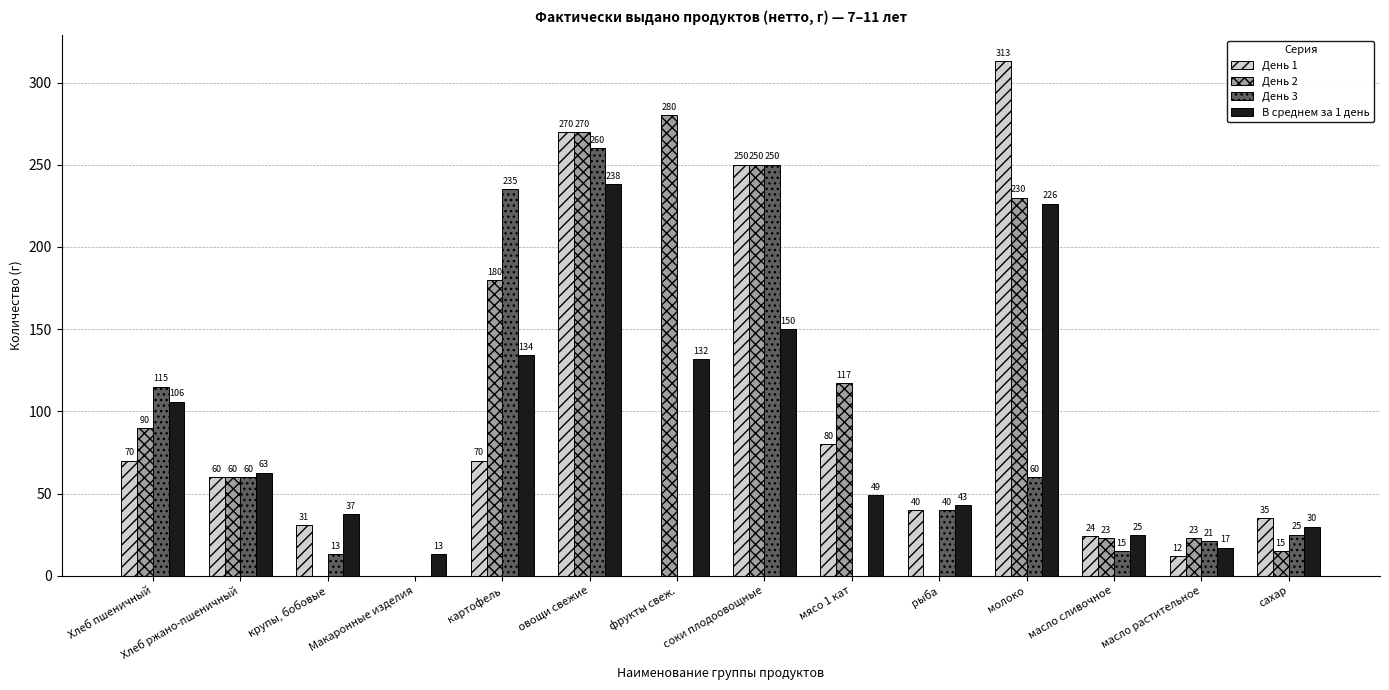

Where is День 2 nearest to the value 140?

мясо 1 кат